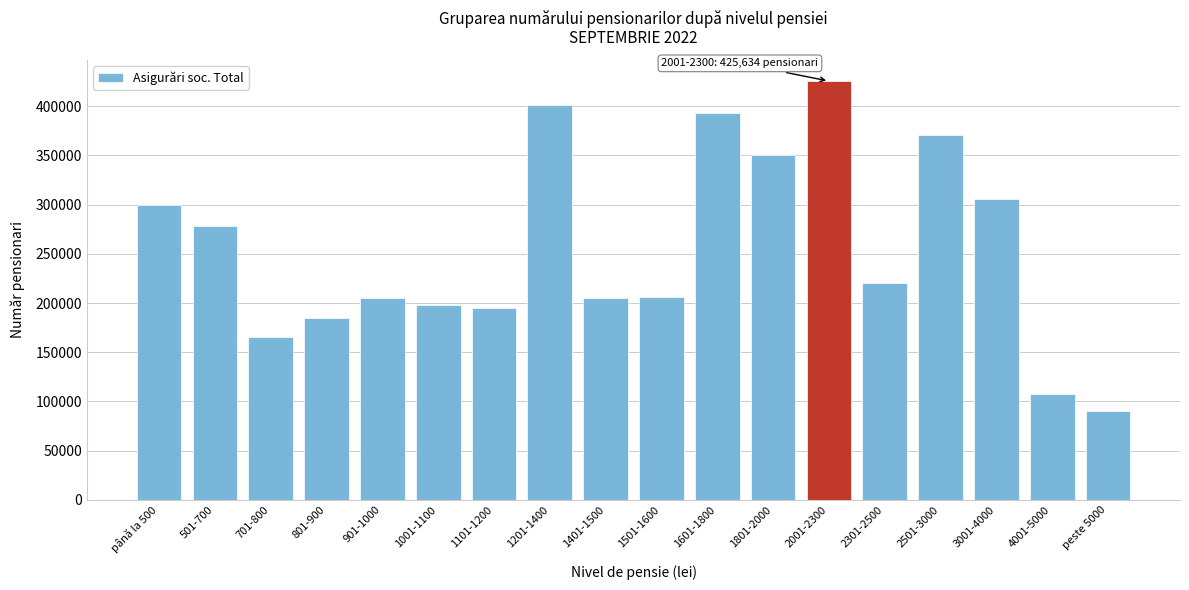

Is it true that the value at 501-700 is 278700?

True